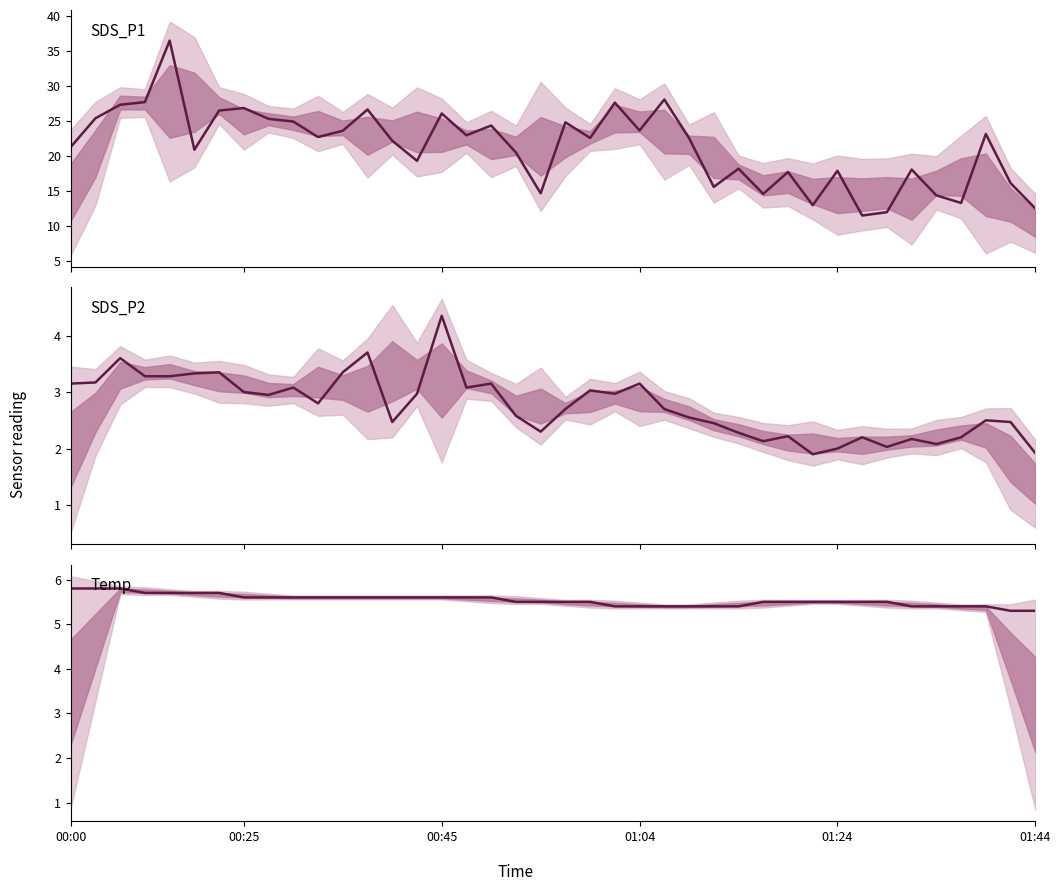

What are all the series names shown in the legend?

SDS_P1, SDS_P2, Temp